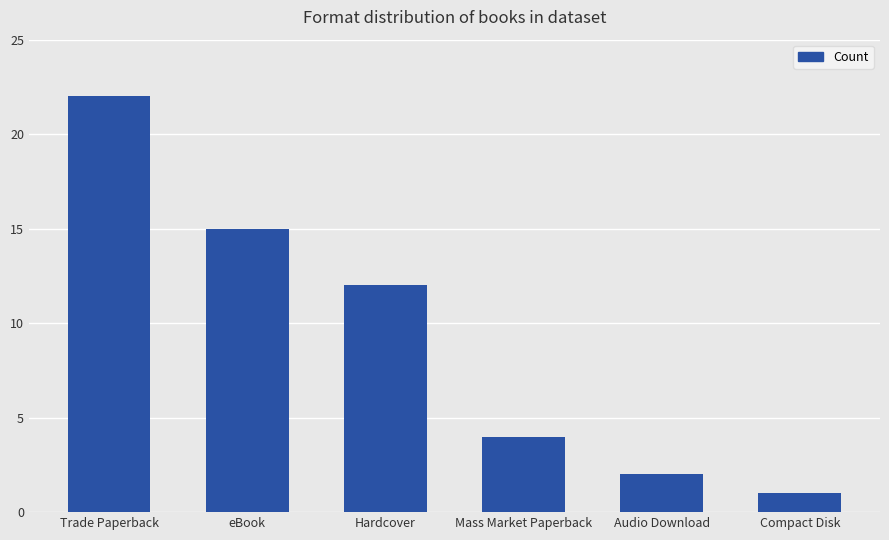

How many data points does each series have?

6